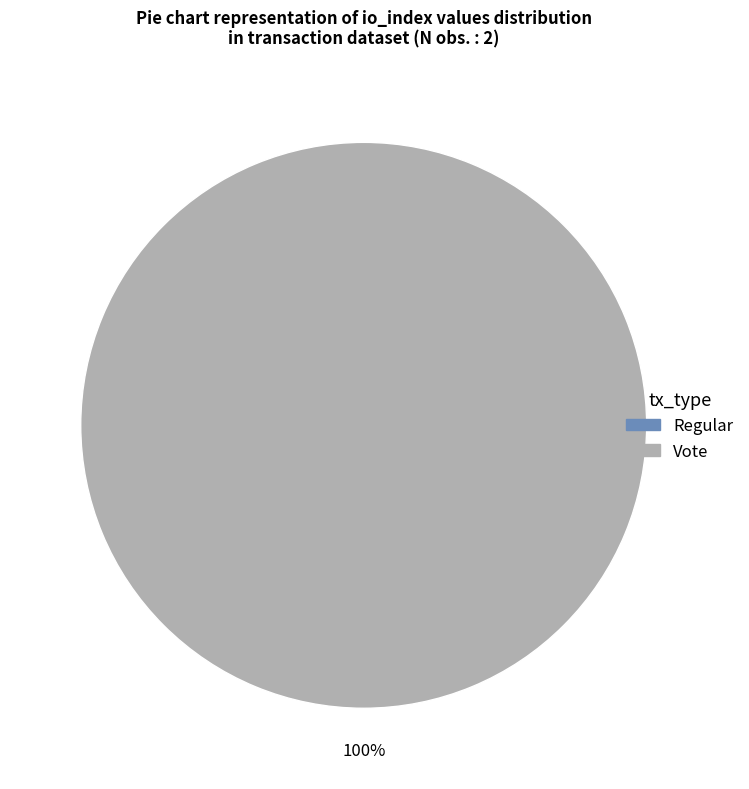

To the nearest percent, what is the average slice percentage?

50%